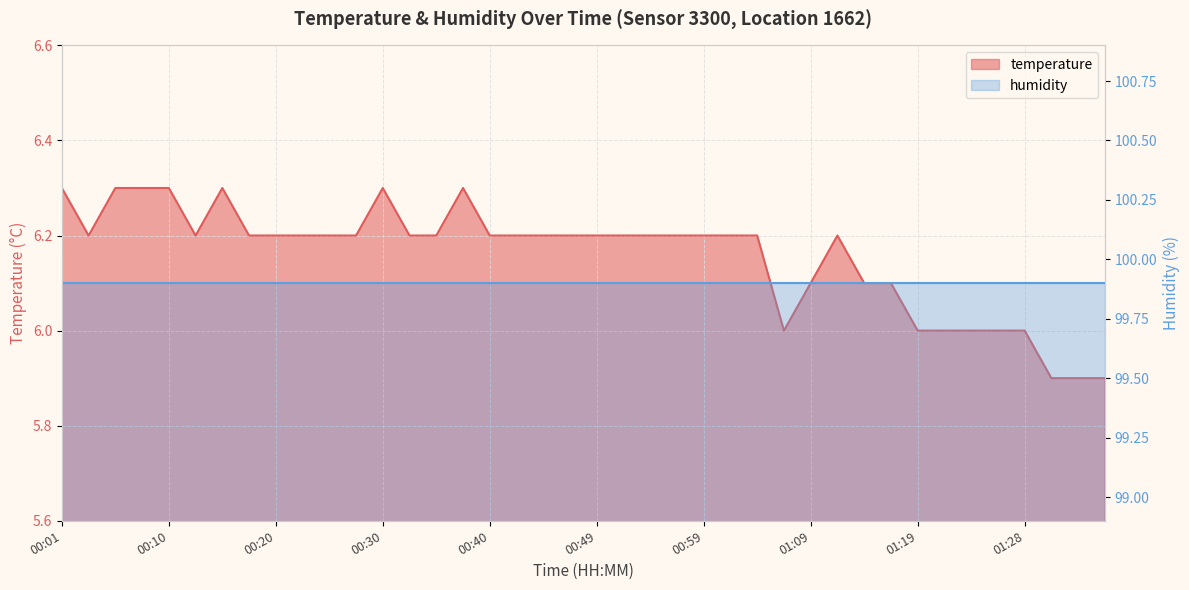

What is the difference between the second highest and second lowest values?

0.4